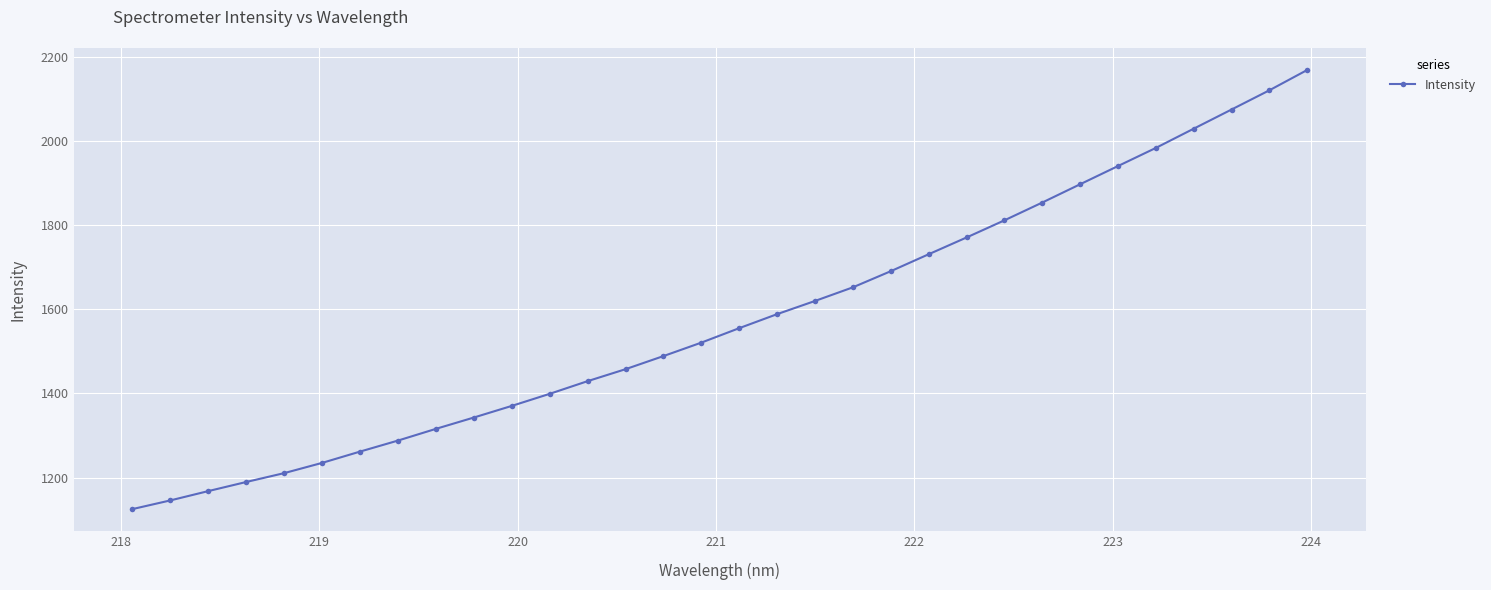

Count the number of categories in the chart.

32